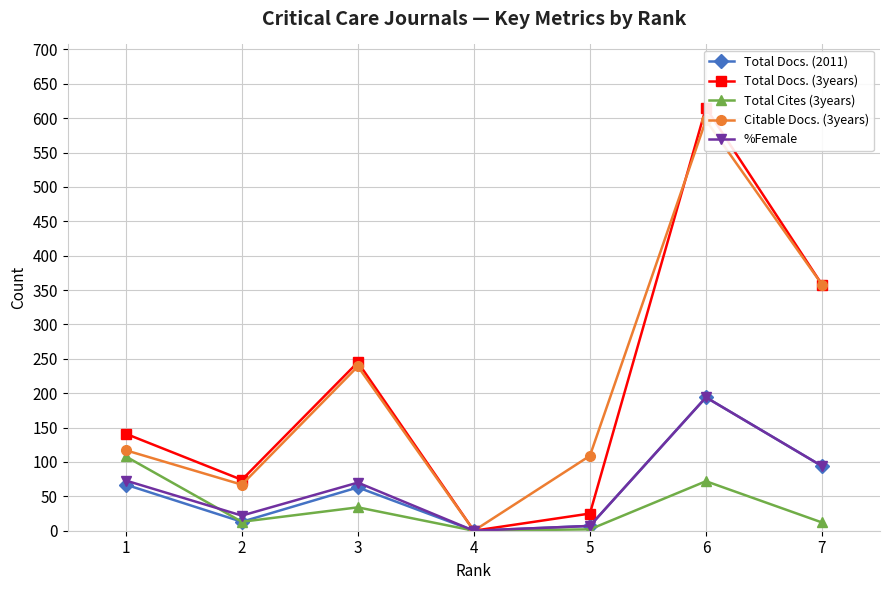

What is the difference between the Total Cites (3years) values at 1 and 4?

108